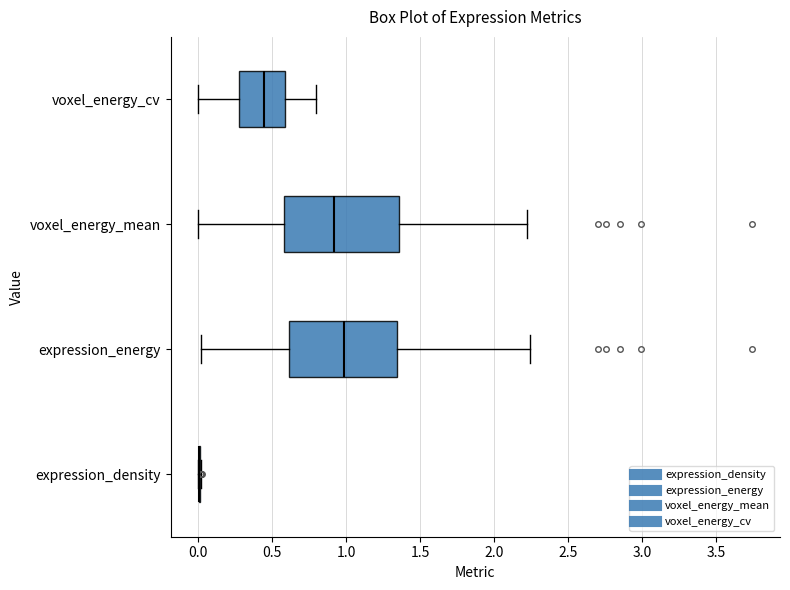

Reading bottom to top, transcribe this box plot: for each box, give where its median line is, the range the box spans, and where its two whiskers end, as read against the x-axis. The values are not printed on the chart, so give them approximately, as read against the axis.

expression_density: box collapsed to a line at 0.00, whiskers 0.00 to 0.00
expression_energy: median 1.00, box 0.60 to 1.35, whiskers 0.00 to 2.25
voxel_energy_mean: median 0.90, box 0.60 to 1.35, whiskers 0.00 to 2.20
voxel_energy_cv: median 0.45, box 0.30 to 0.60, whiskers 0.00 to 0.80